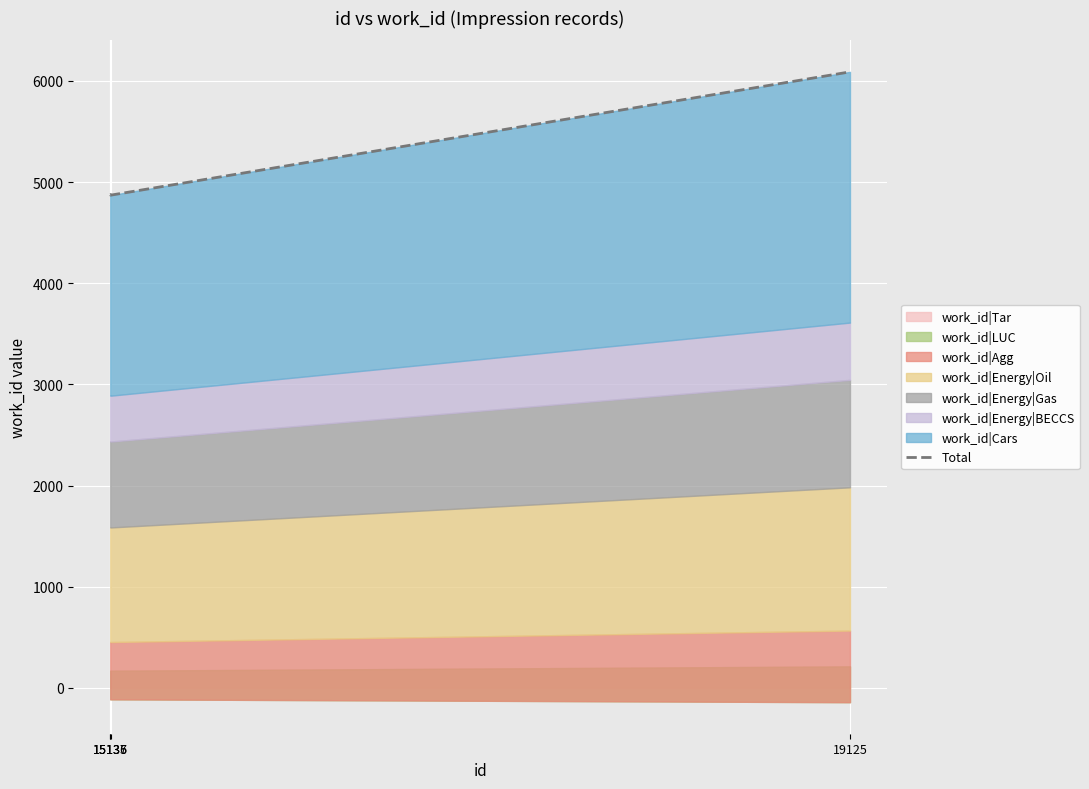

What is the average value?

5177.2